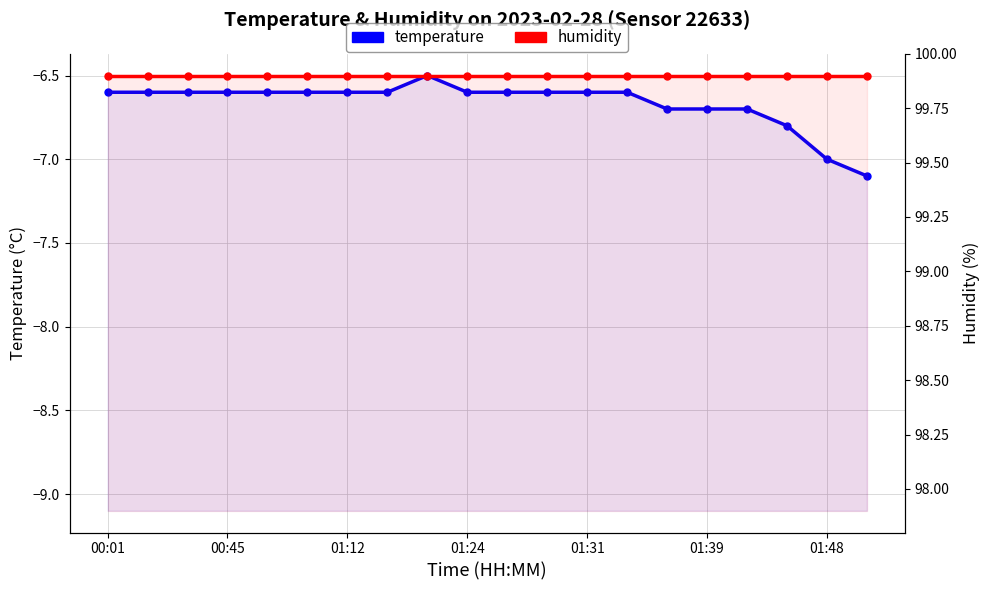

The value of temperature at 01:12 is -6.6. True or false?

True